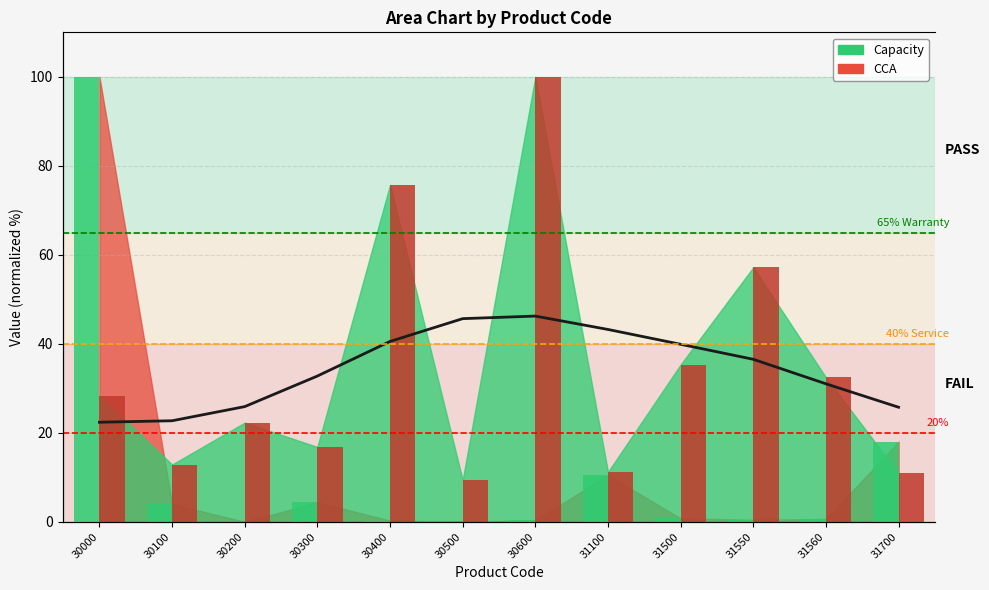

What is the value of the CCA bar at the 3rd from the left?

22.3